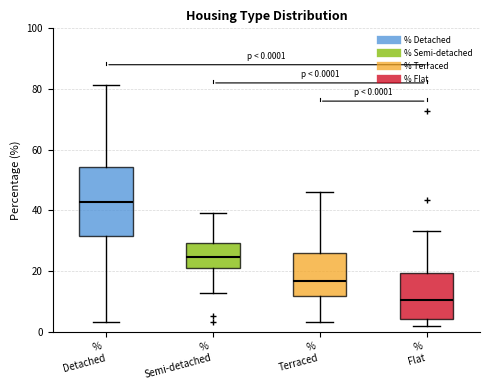

Comparing the boxes themselves (not the whiskers), which one is the tallest?

% Detached